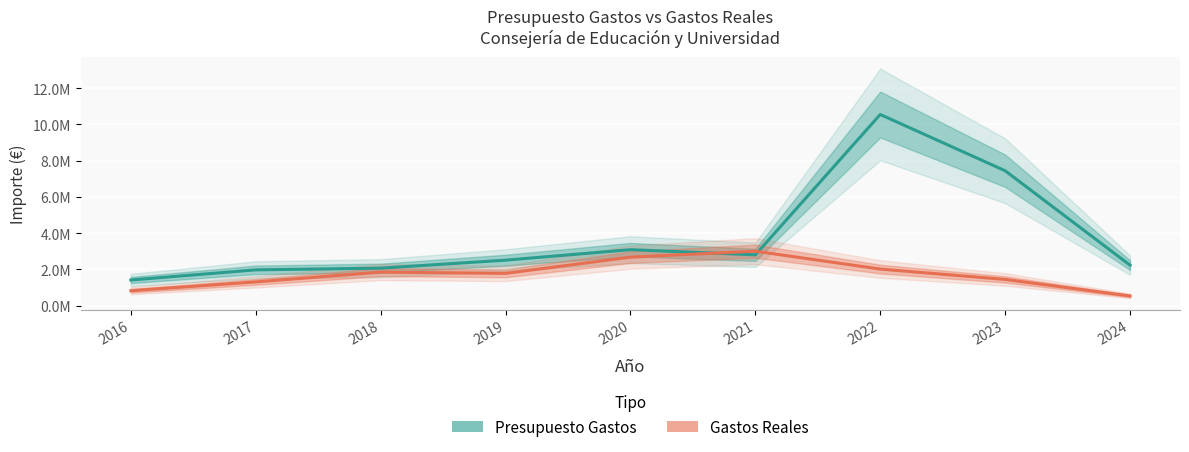

What is the difference between the Gastos Reales values at 2017 and 2020?

1365610.9